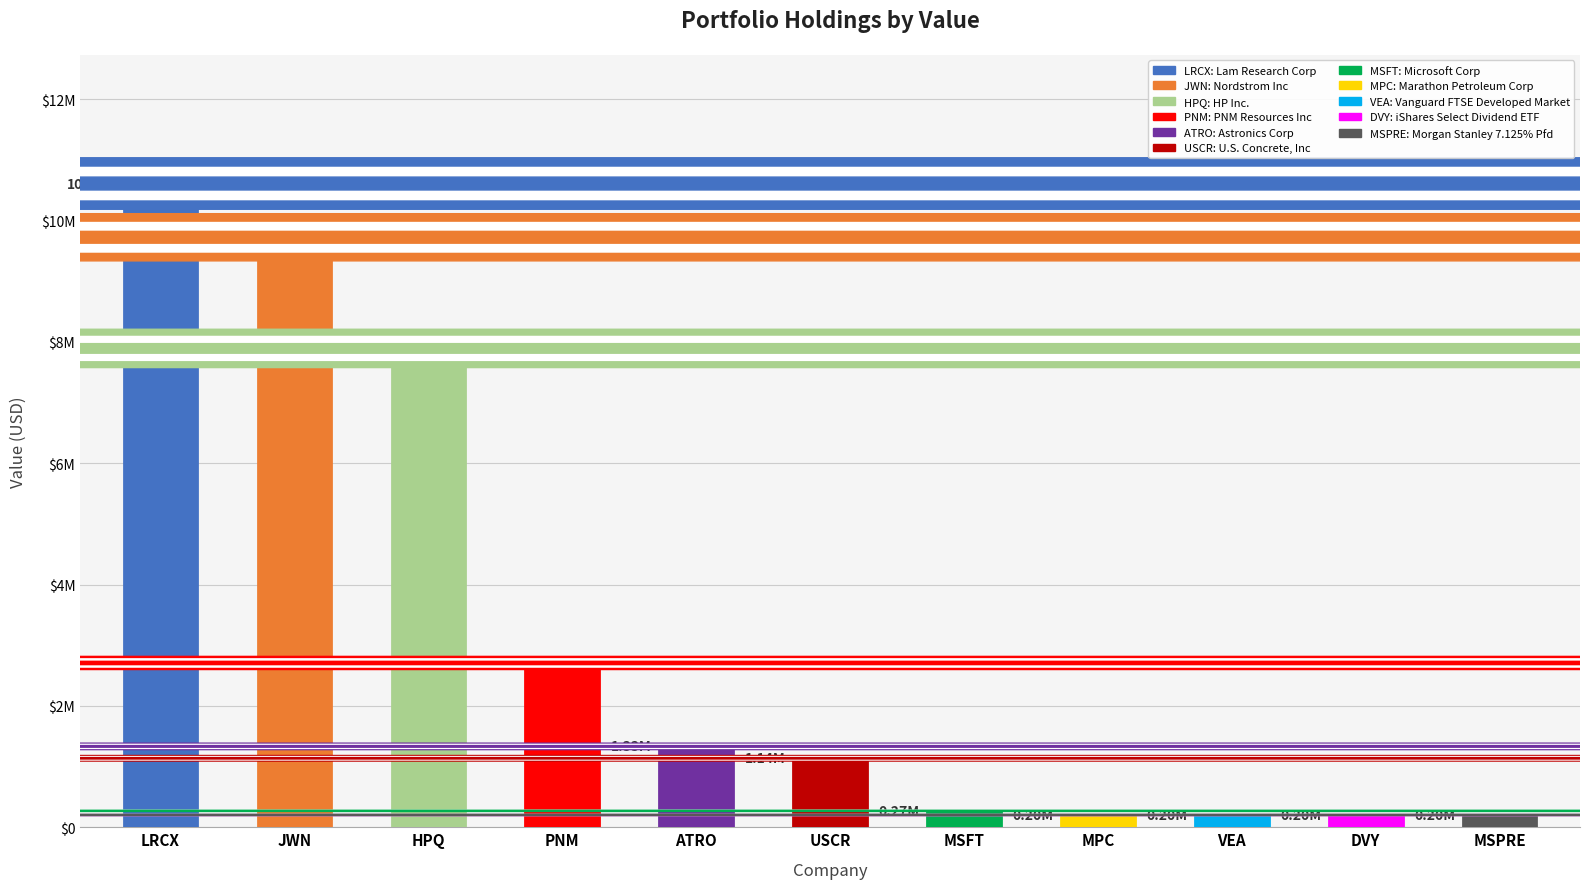

At which category does the chart reach its peak across all series?

Lam Research Corp